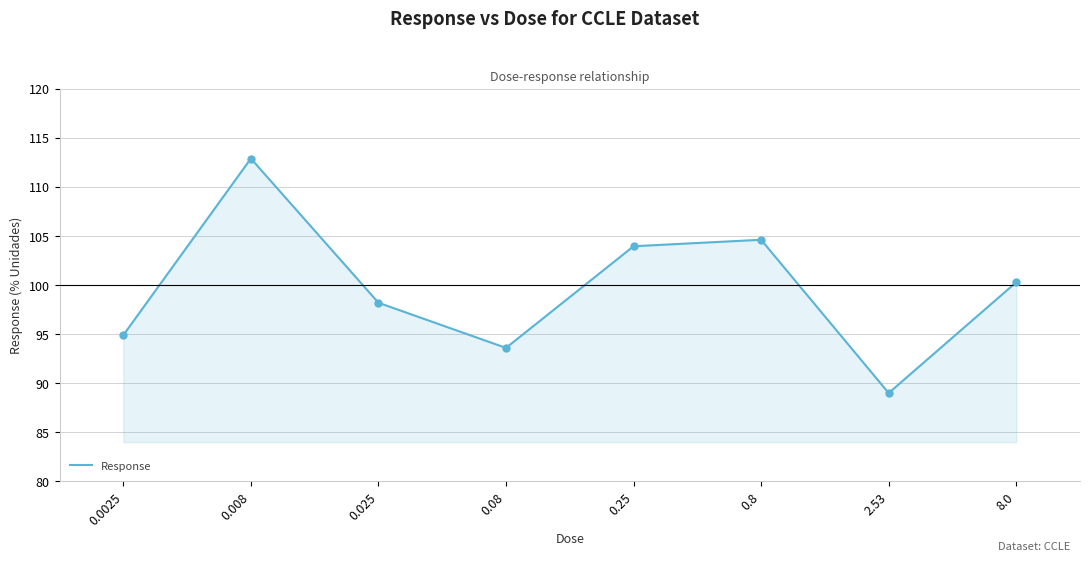

What is the change in value from 0.008 to 0.08?

-19.3